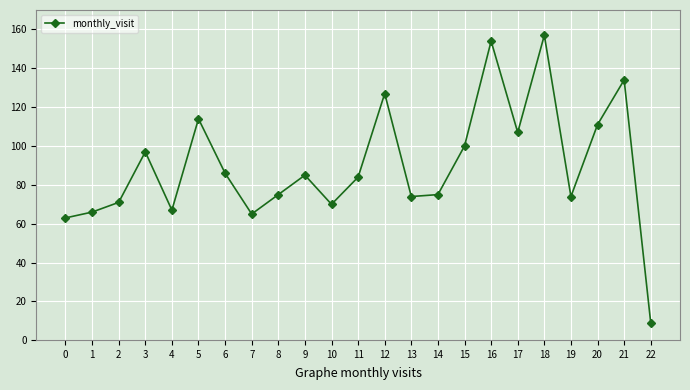

True or false: the data has more than 0 interior local peaks.

True